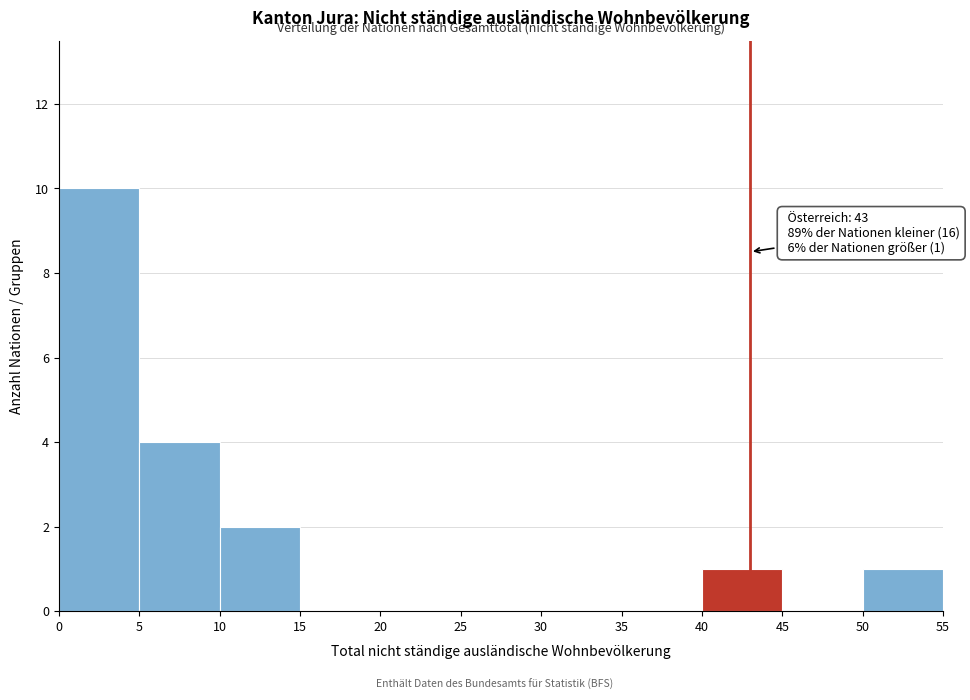

Over which range of the x-axis is the bar tallest?

0 to 5